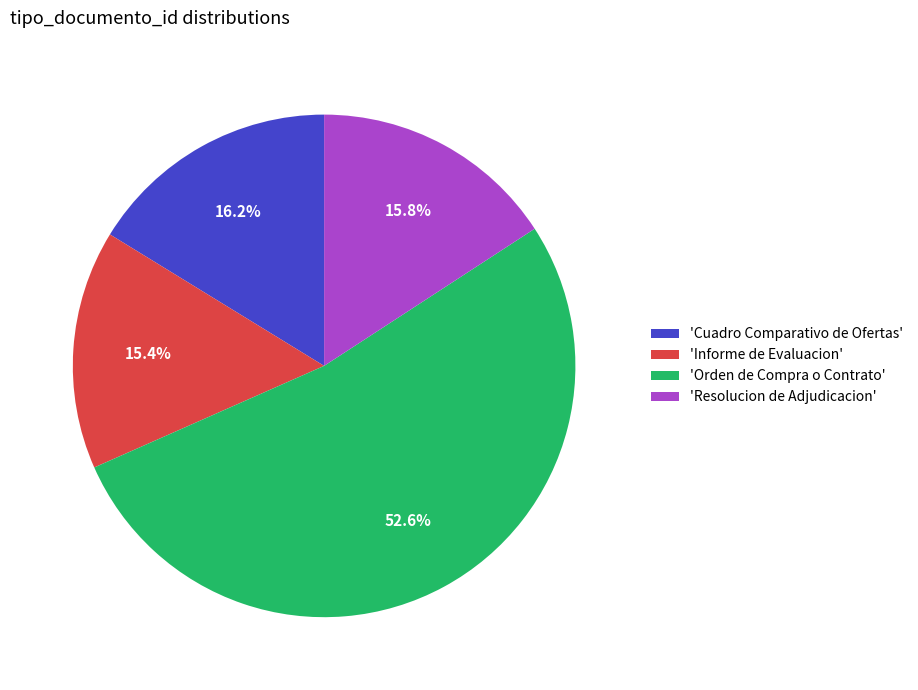

To the nearest percent, what is the difference between the largest and smallest slice percentages?

37%